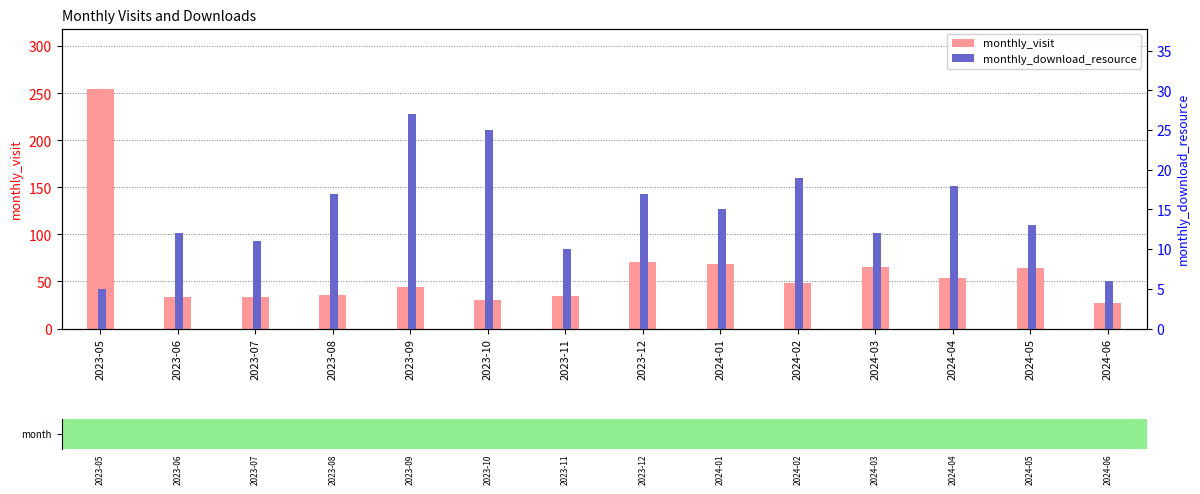

Which label corresponds to the smallest value in the chart?

2023-05